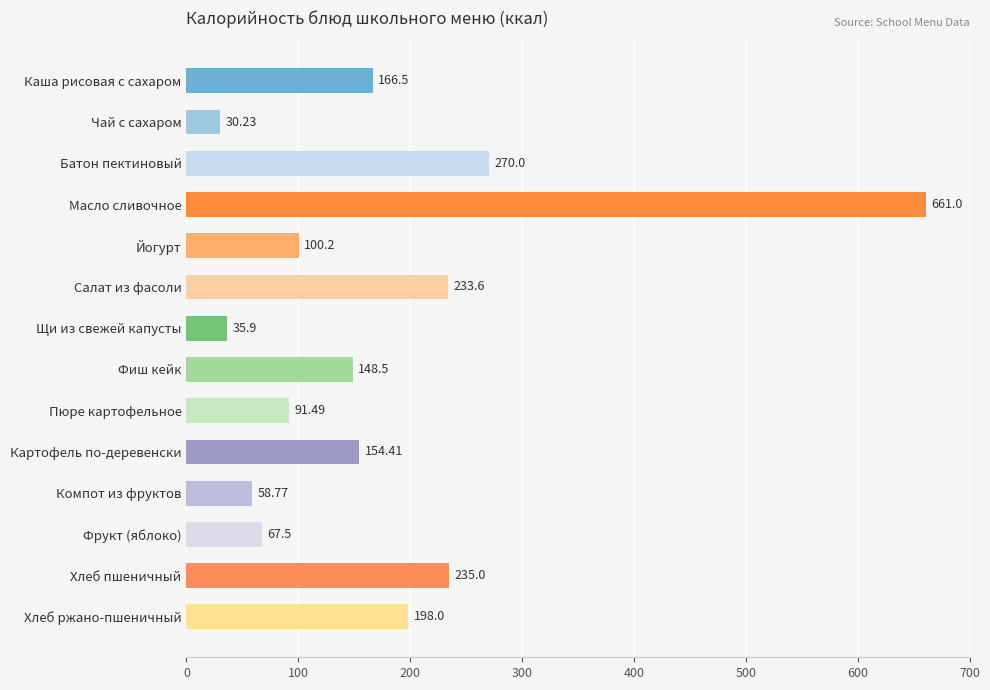

What is the label of the 5th bar from the top?

Йогурт